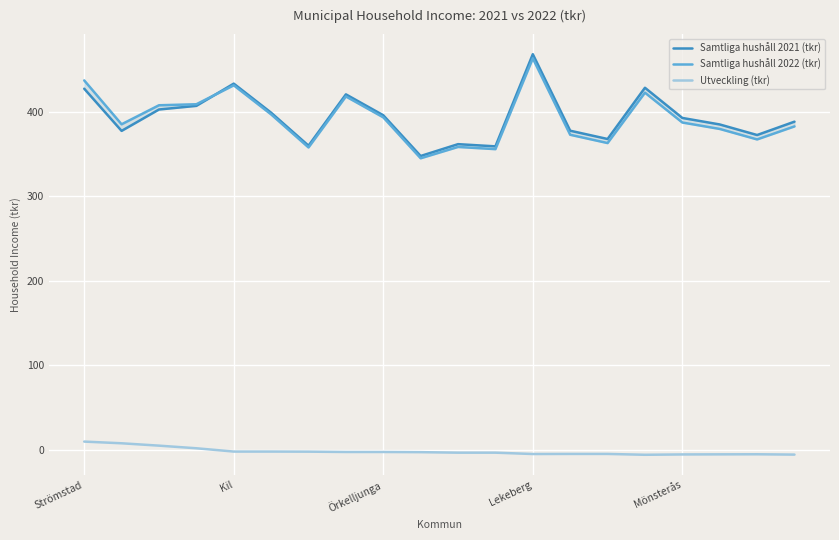

The Samtliga hushåll 2021 (tkr) series shows 392.6 at Mönsterås. True or false?

True